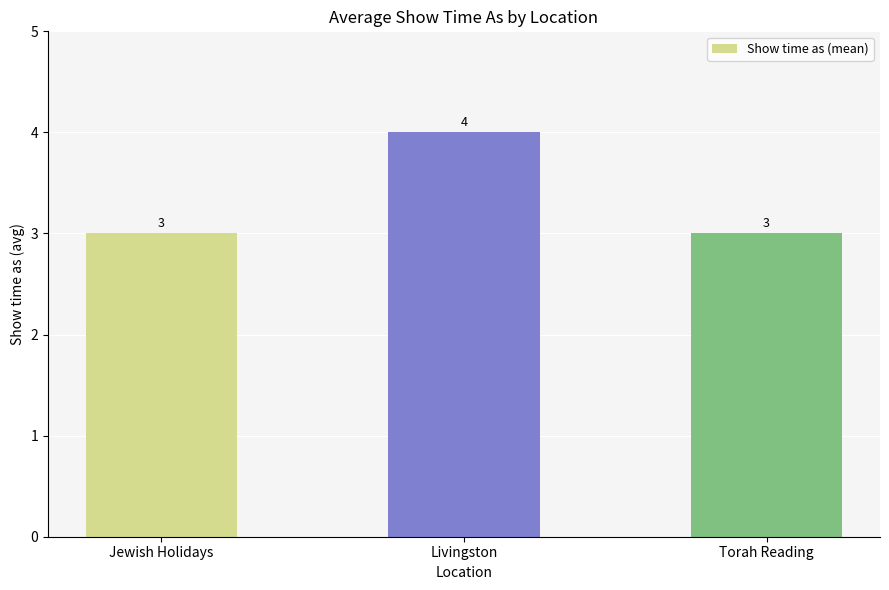

What is the difference between the maximum and minimum values?

1